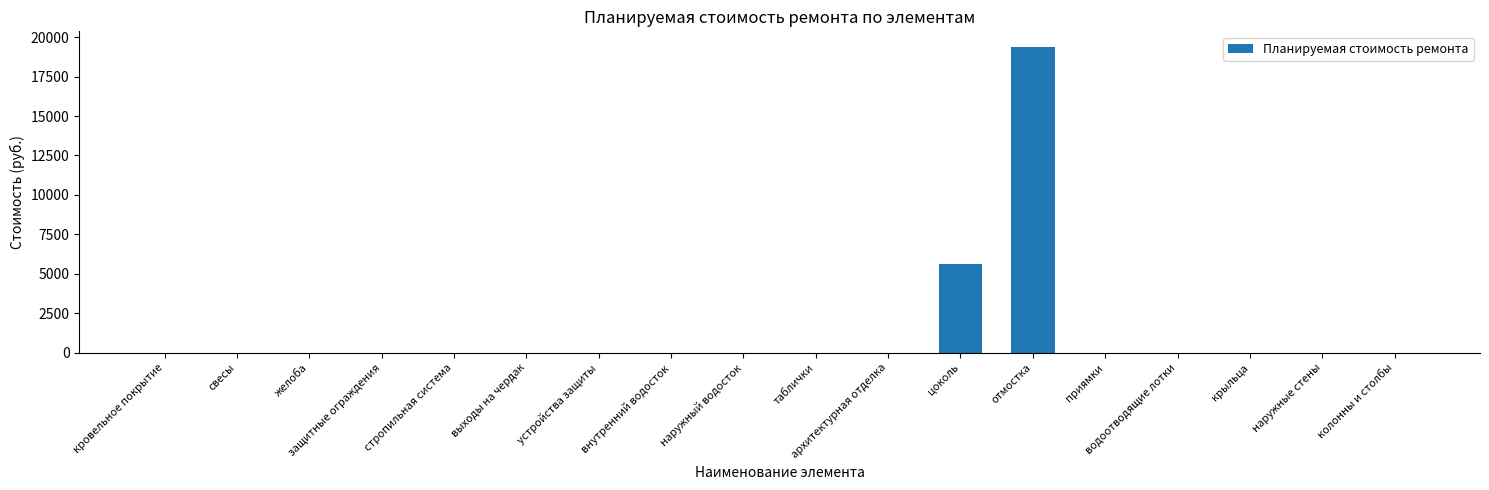

Which category has the highest value across all series?

отмостка